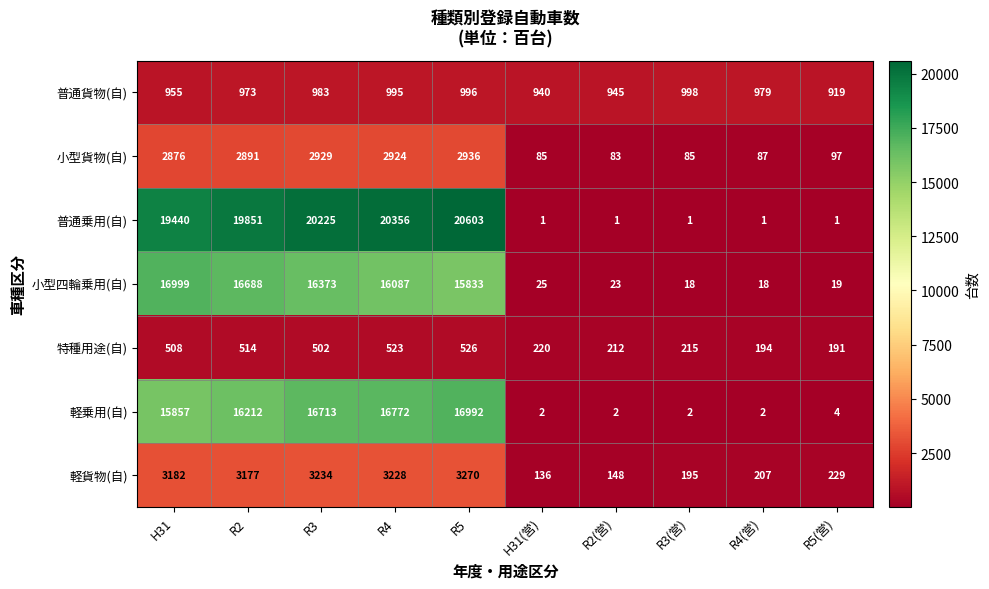

At which category does the chart reach its peak across all series?

R5